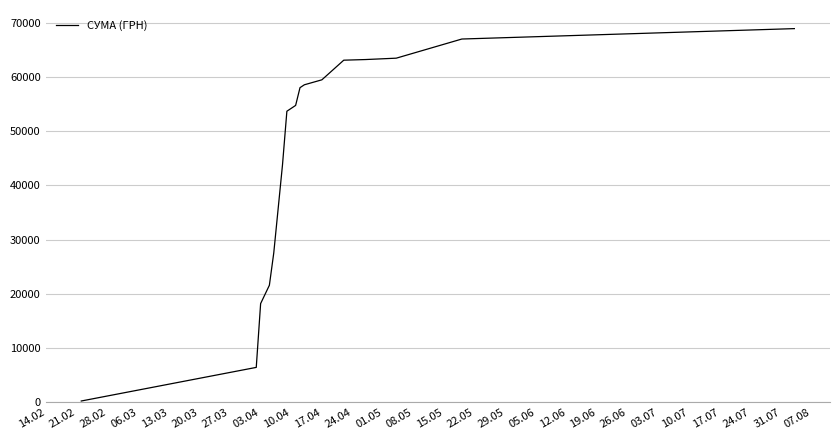

What is the greatest value displayed?

68890.7